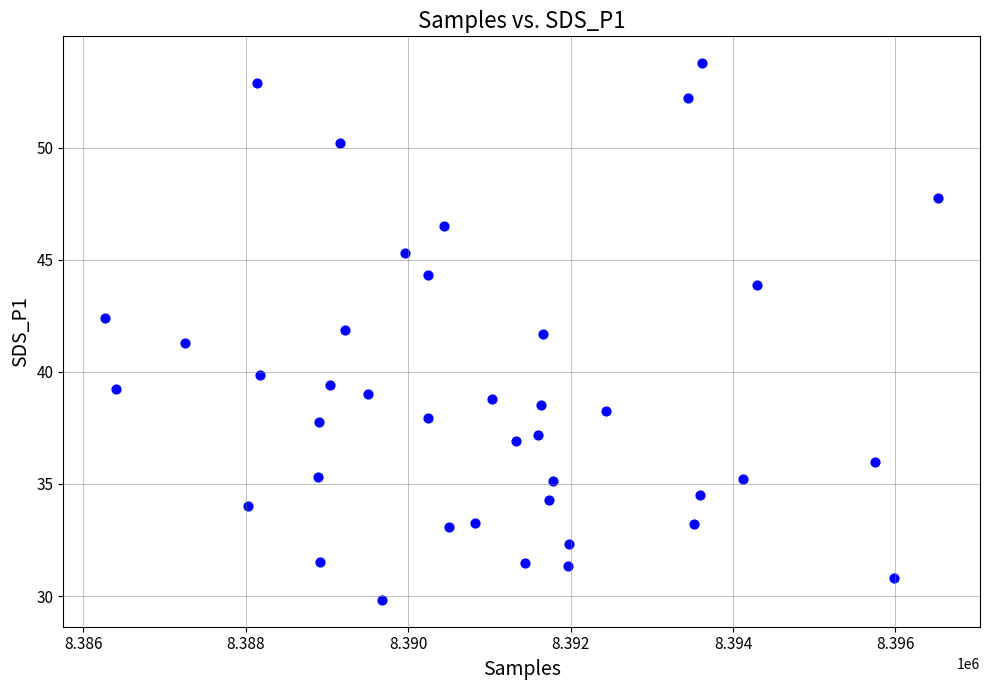

What Y value in the scatter plot is closest to 41?

41.3